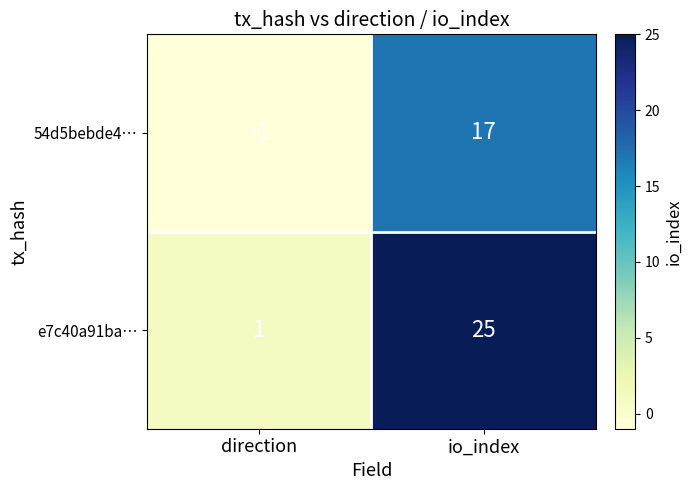

List the series in order of their peak value, highest first.

e7c40a91ba…, 54d5bebde4…